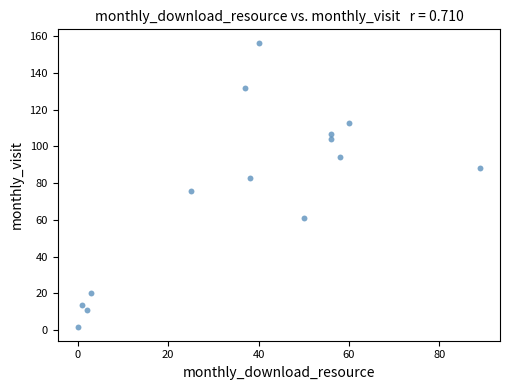

What is the range of X values (max minus min)?

89